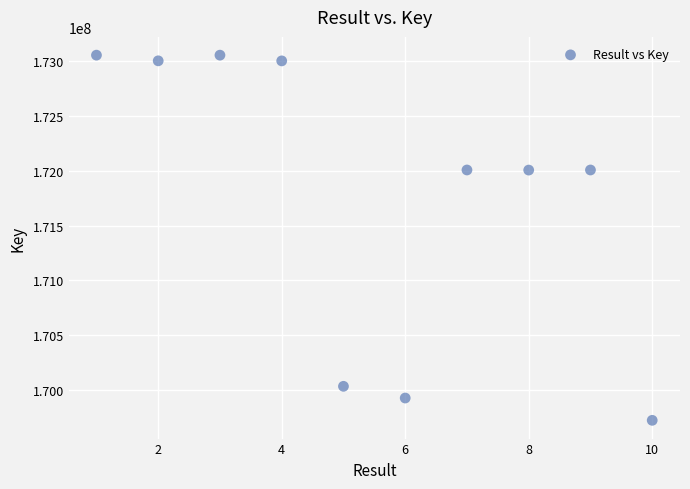

What is the average Y value?

171782087